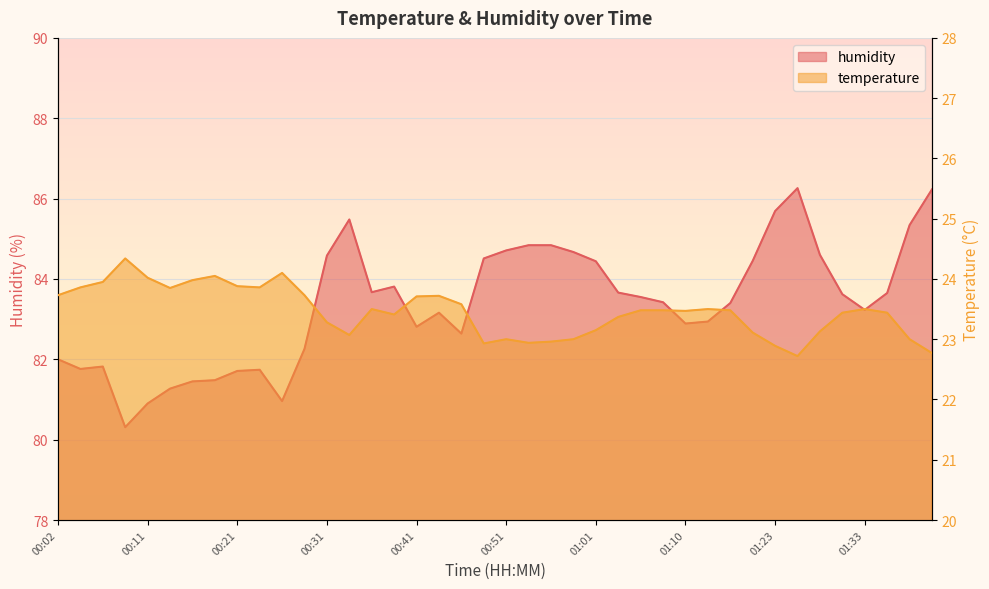

What is the total value across all series at 01:37?

108.3